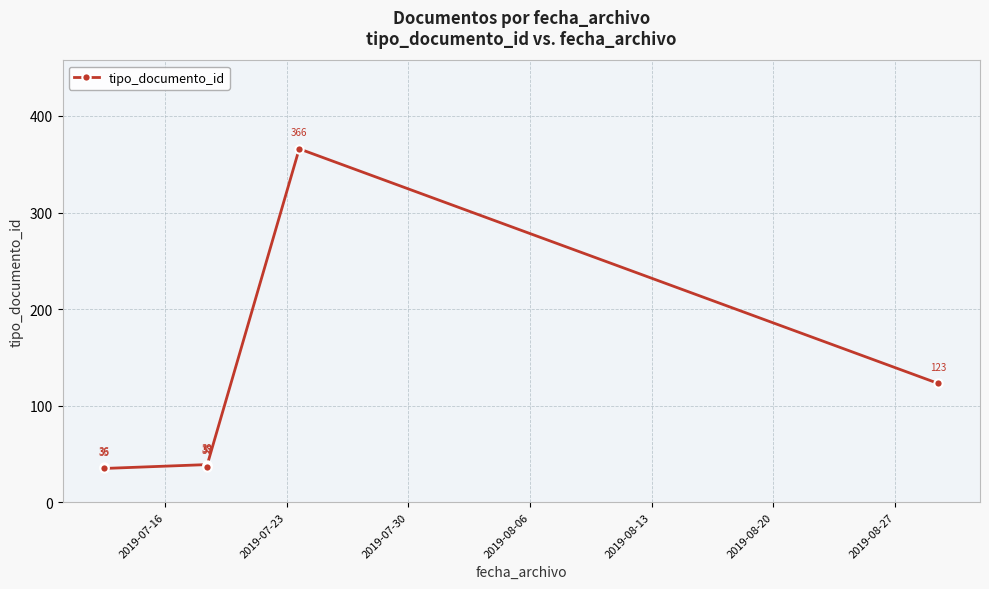

True or false: there are more than 2 points higher than both neighbors.

False